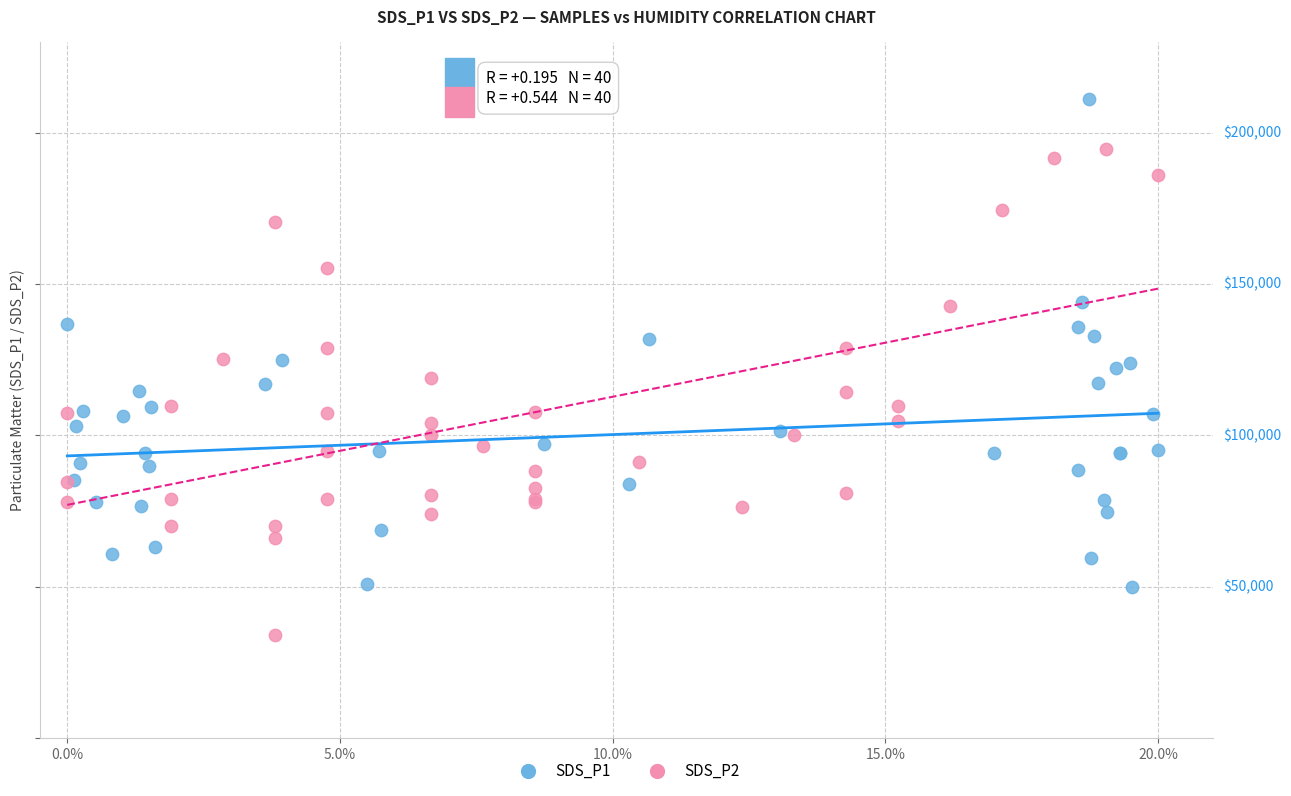

Which series reaches the maximum Y coordinate?

SDS_P1